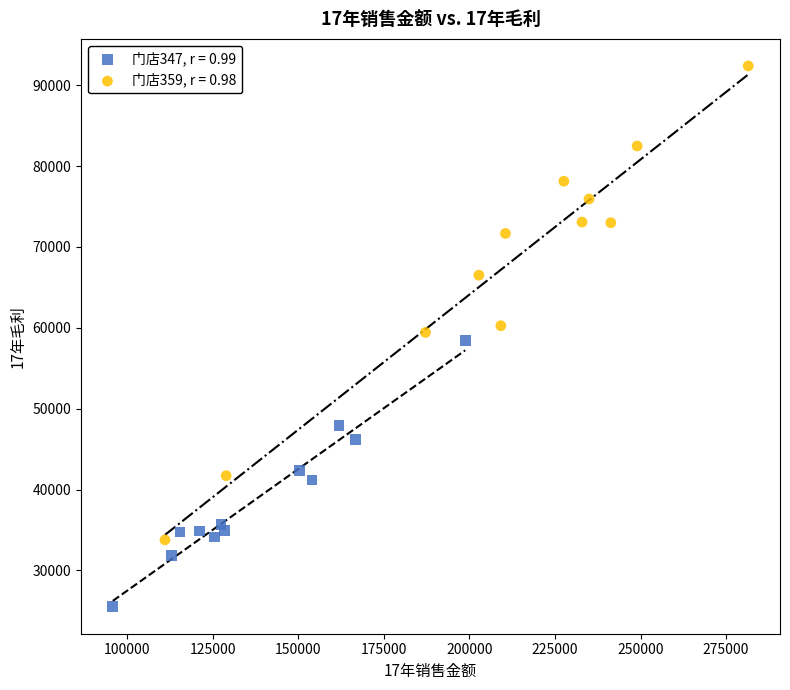

Which series contains the highest Y value?

门店359, r = 0.98